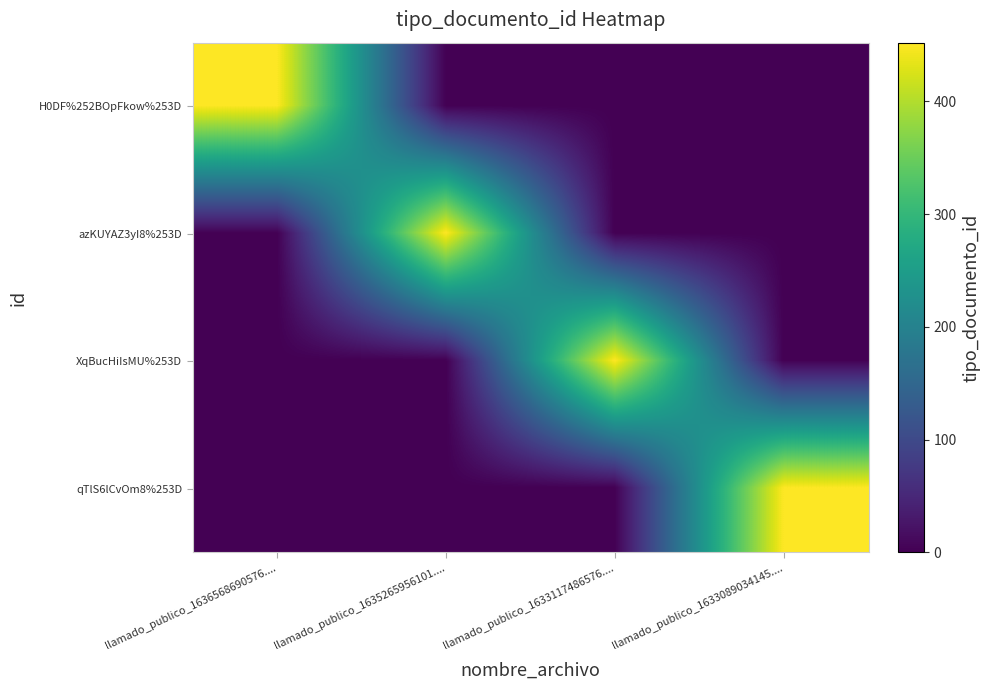

Which series has the largest range (max minus min)?

H0DF%252BOpFkow%253D